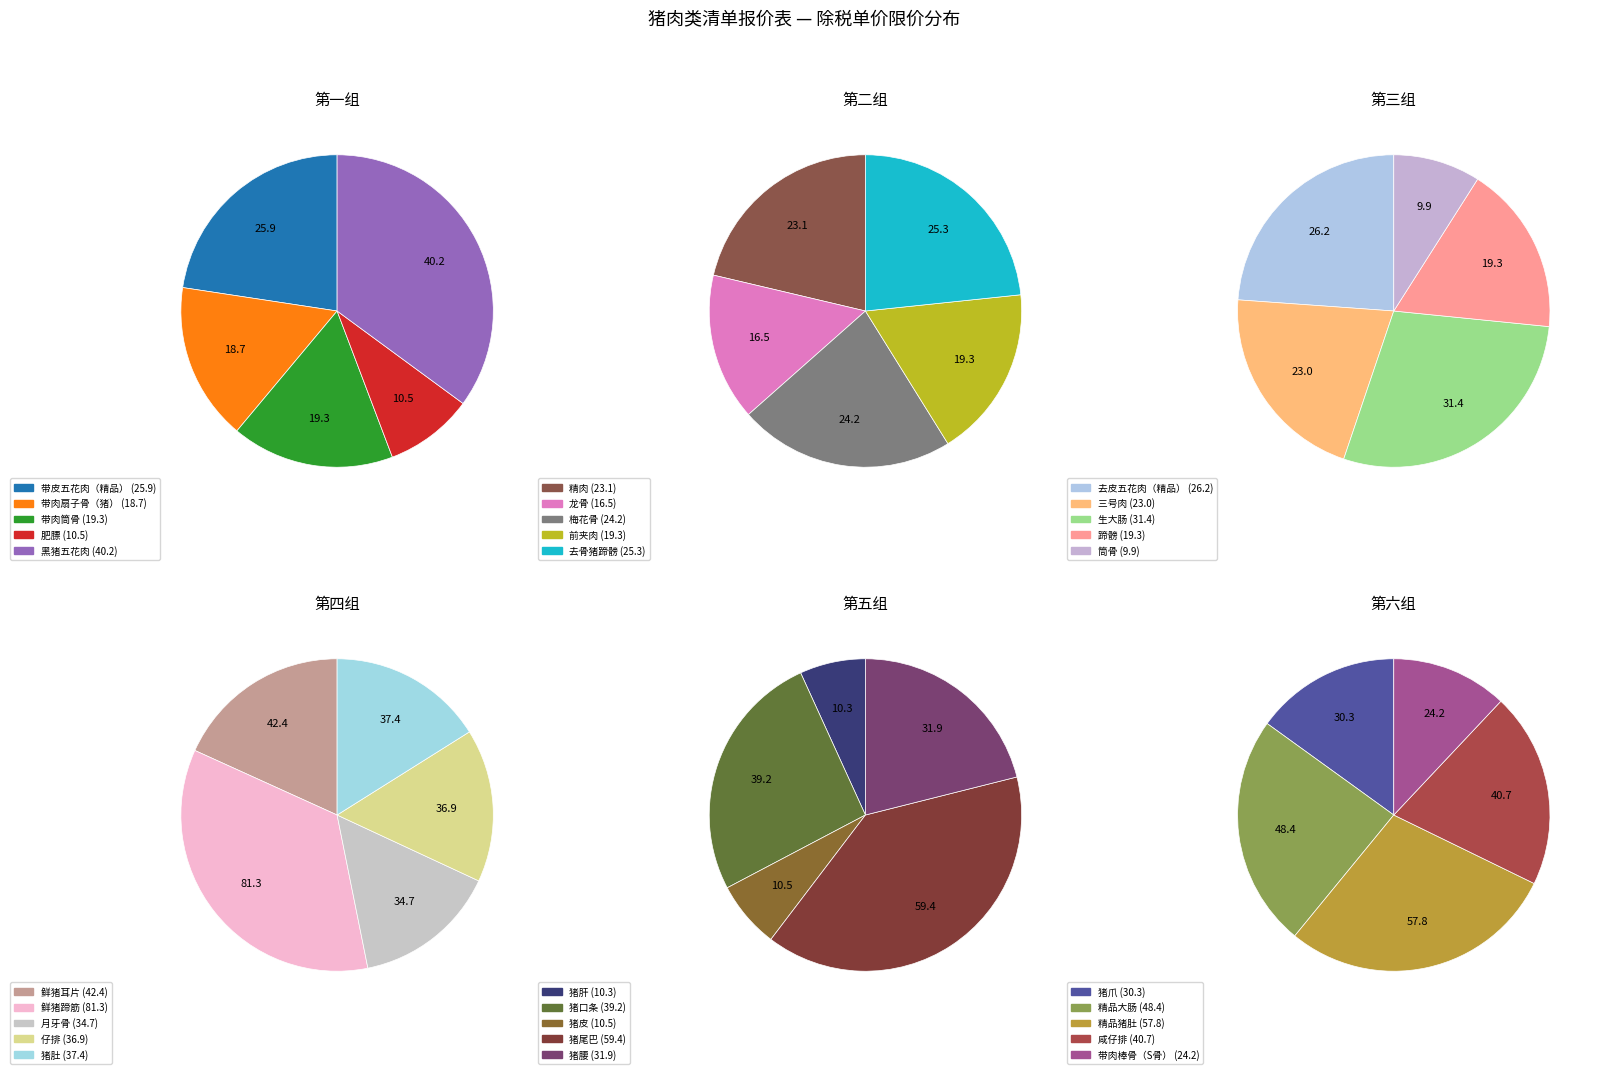

Is 猪肚 the majority of the pie?

No